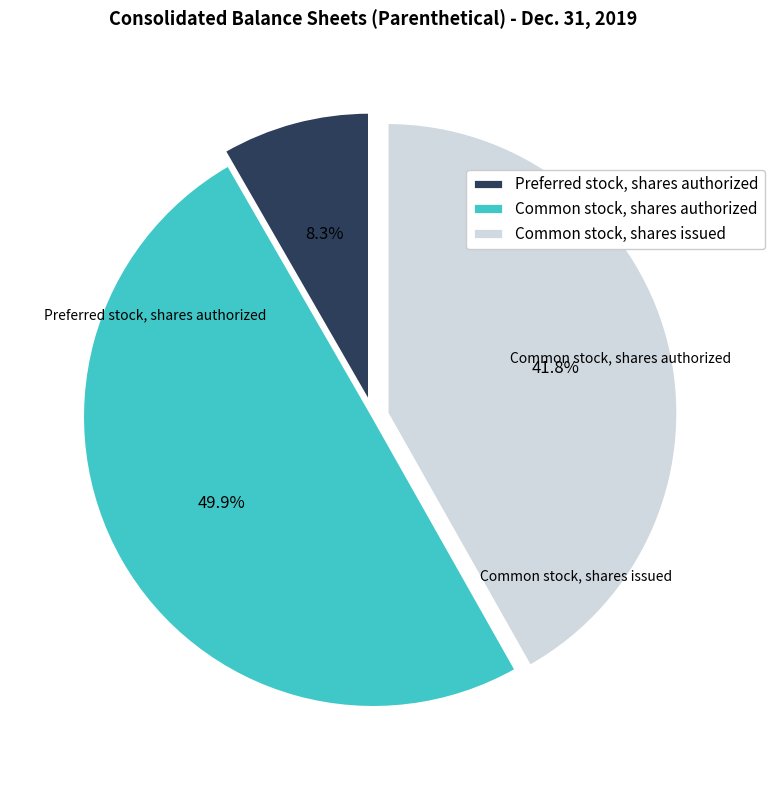

Which slice is the smallest?

Preferred stock, shares authorized